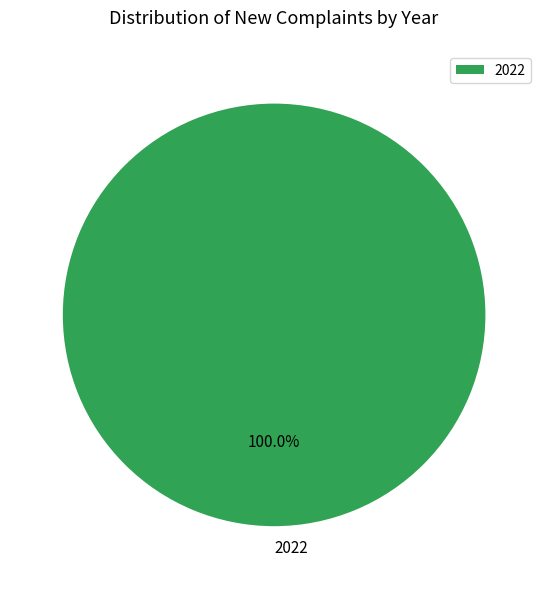

Rank the categories by value from highest to lowest.

2022